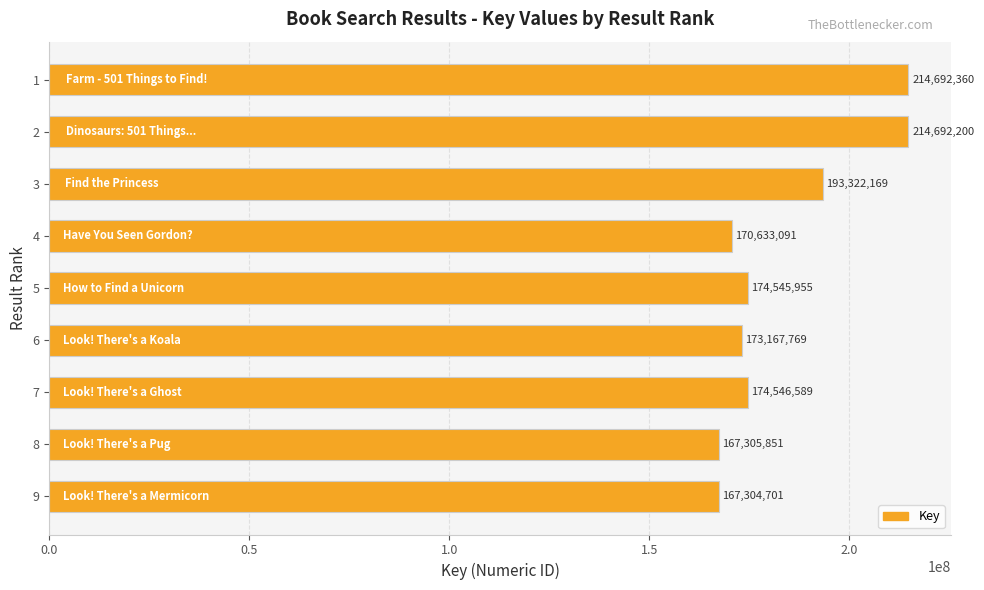

Which has a higher value, 4 or 9?

4